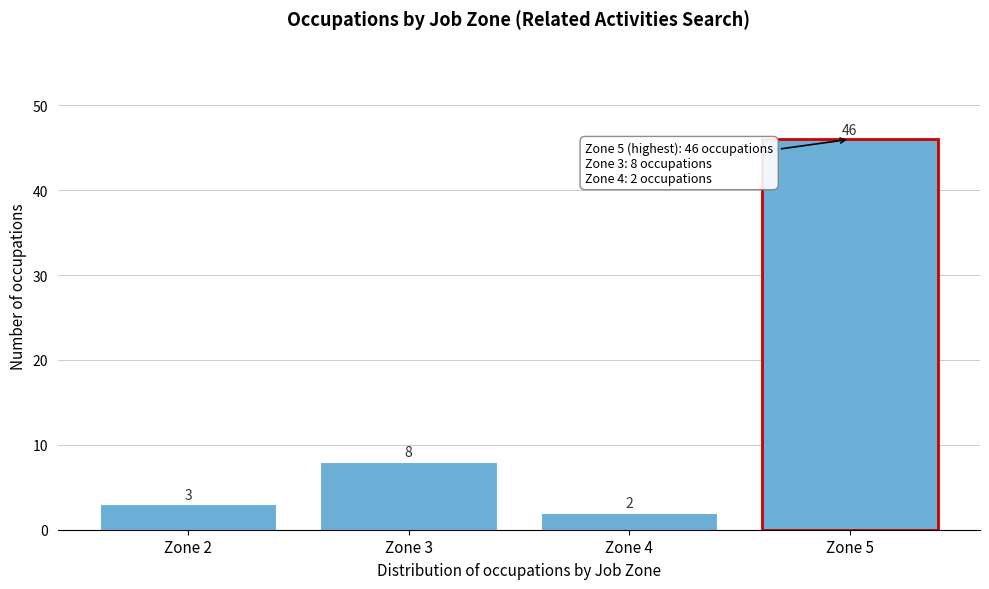

Reading left to right, extract all data points from this chart.

3	8	2	46